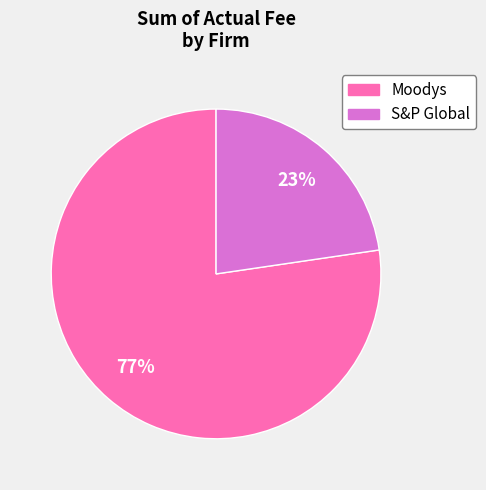

Which category has the biggest portion of the pie?

Moodys